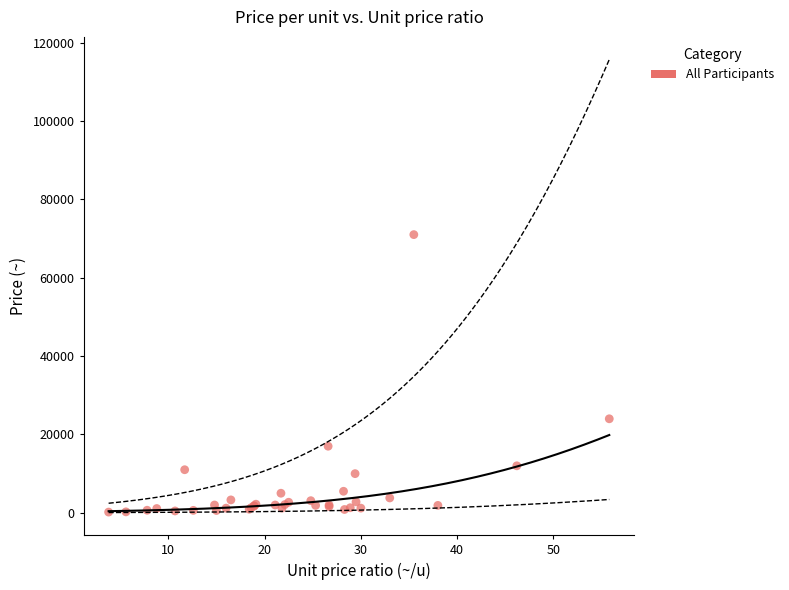

What Y value in the scatter plot is closest to 35595?

24000